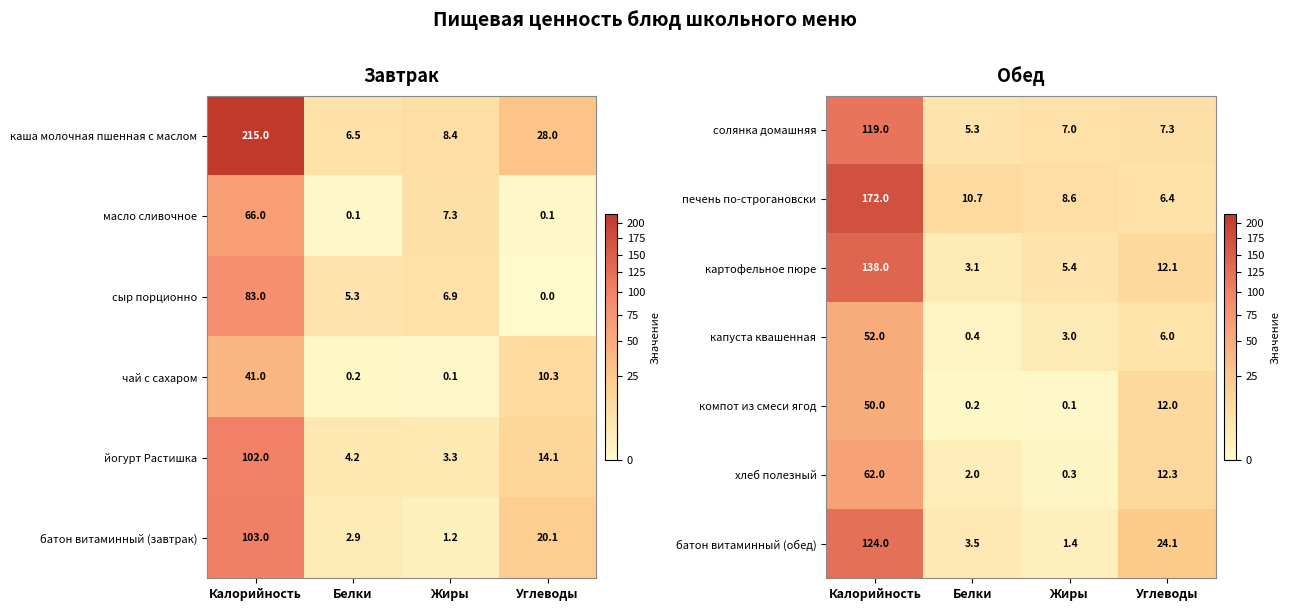

What value does the хлеб полезный series have at Белки?

2.0